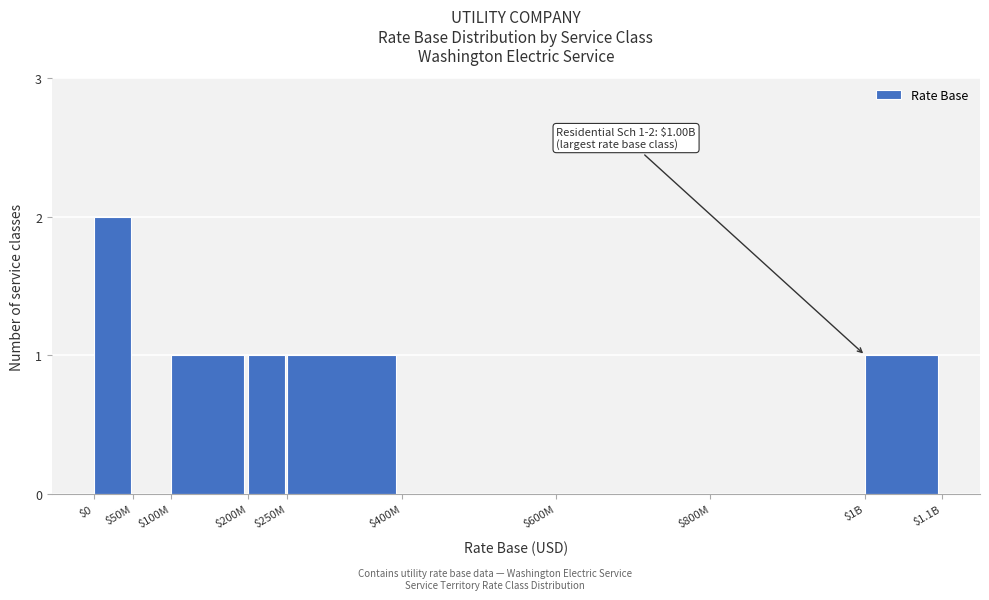

At which category does the chart reach its peak across all series?

$0